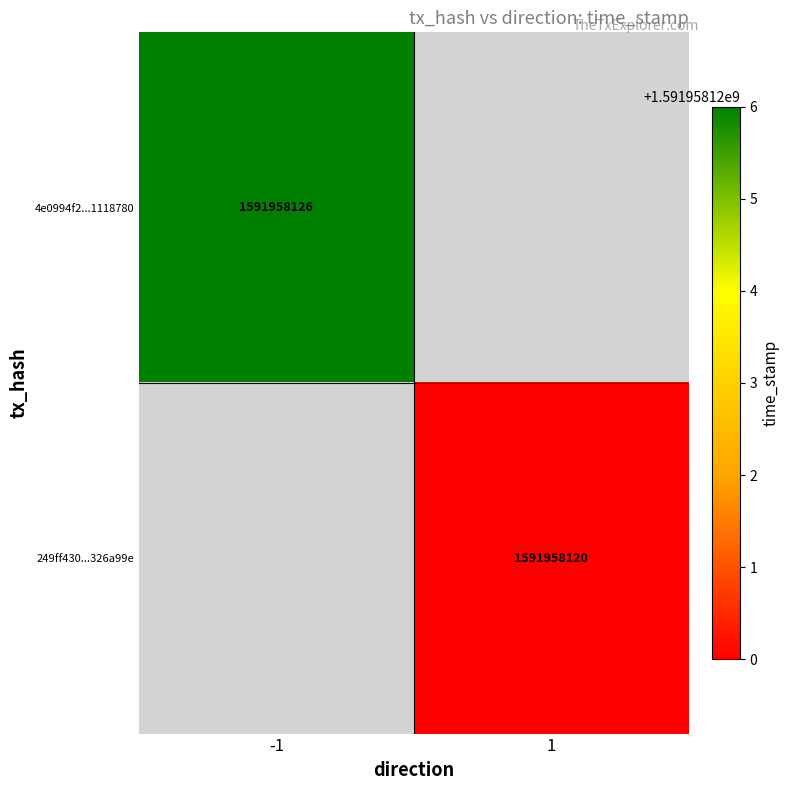

Rank the series by their average value, from lowest to highest.

249ff430d39e4ee3554118d91b4e6852326a99e, 4e0994f2deff5db6d6bc870c92d1071f1118780